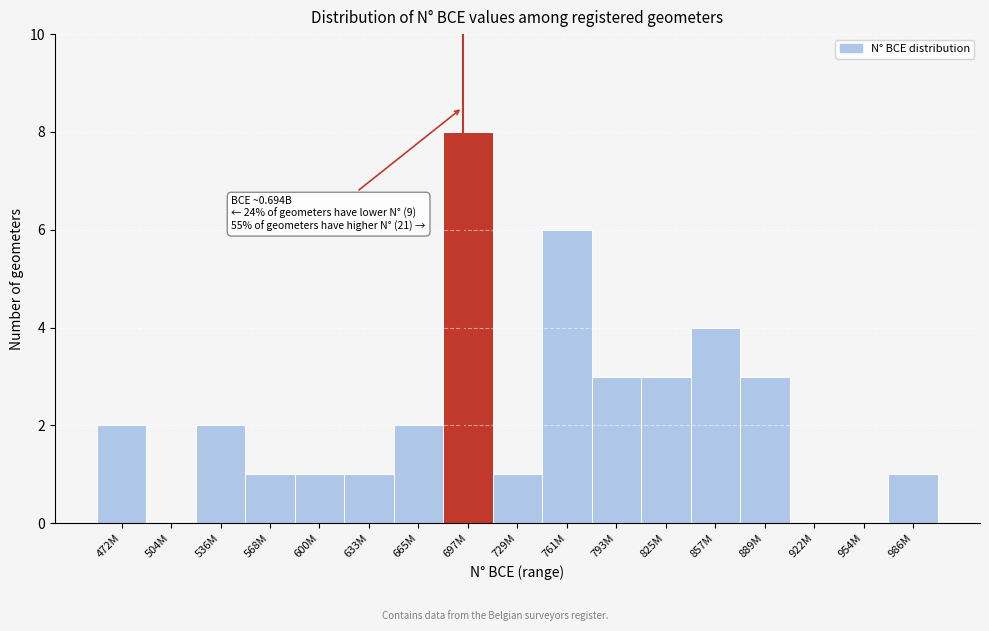

Reading left to right, transcribe all the data shown in this chart.

472M=2	504M=0	536M=2	568M=1	600M=1	633M=1	665M=2	697M=8	729M=1	761M=6	793M=3	825M=3	857M=4	889M=3	922M=0	954M=0	986M=1